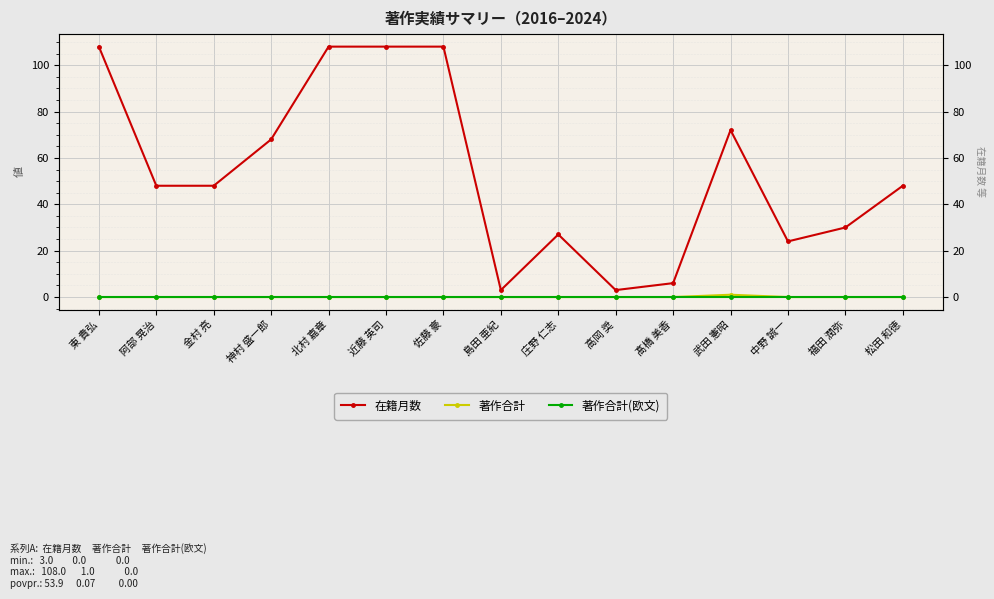

Rank the categories by 在籍月数 value from lowest to highest.

島田 亜紀, 高岡 奨, 髙橋 美香, 中野 誠一, 庄野 仁志, 福田 潤弥, 阿部 晃治, 金村 亮, 松田 和徳, 神村 盛一郎, 武田 憲昭, 東 貴弘, 北村 嘉章, 近藤 英司, 佐藤 豪